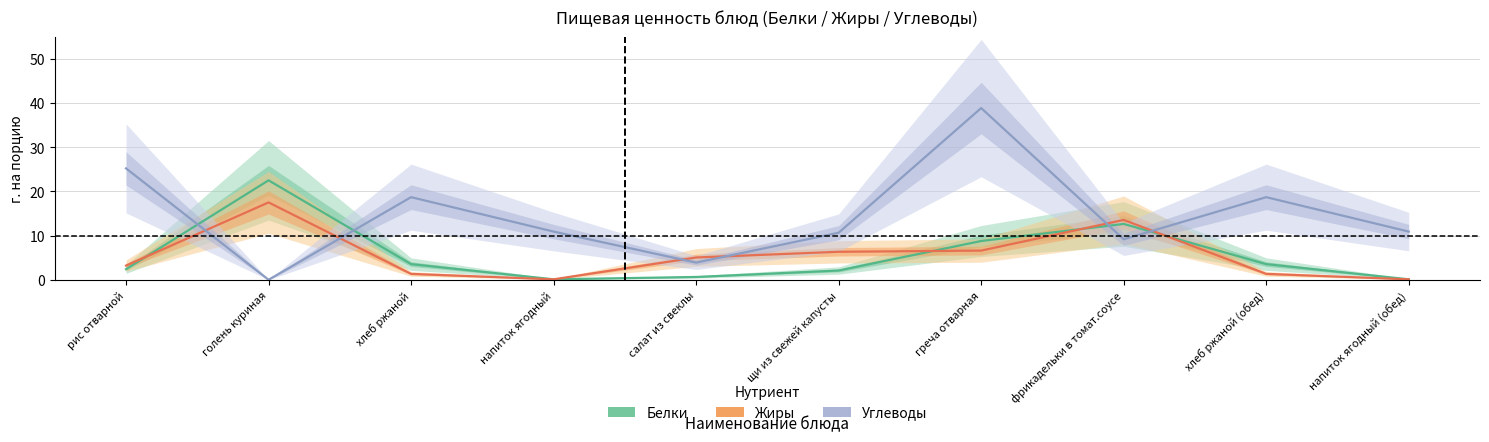

At which category does Жиры reach its first local valley?

напиток ягодный